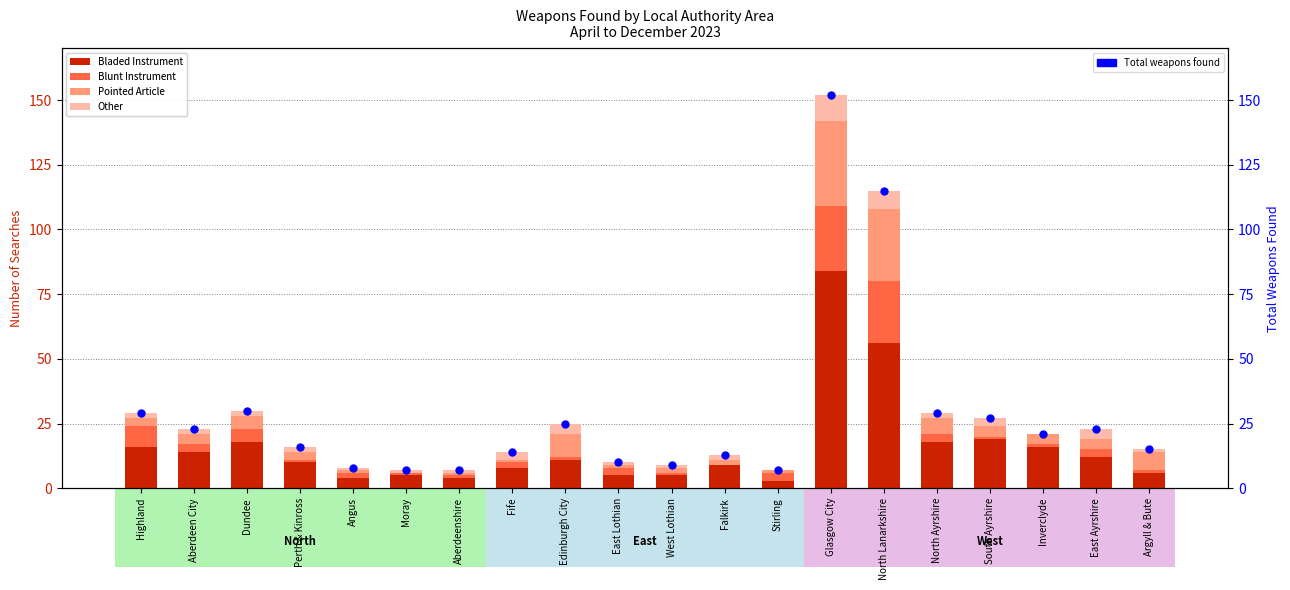

Which series contains the highest Y value?

Total weapons found